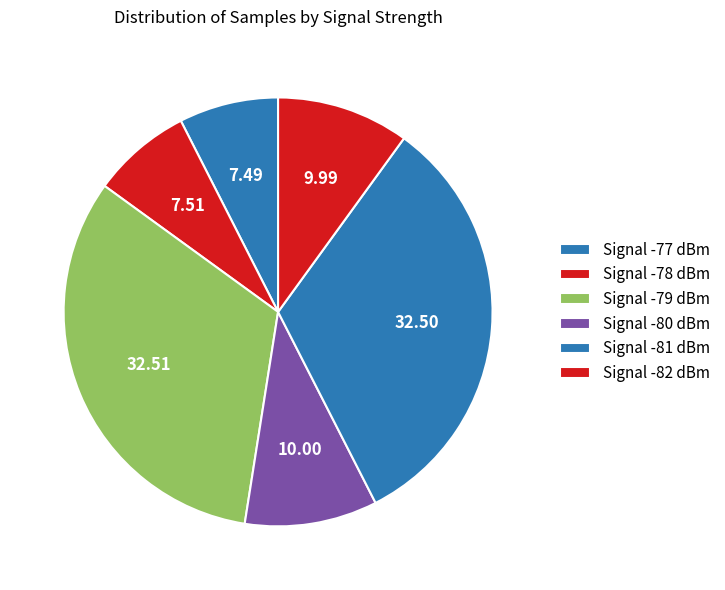

Is there a majority slice in this chart?

No